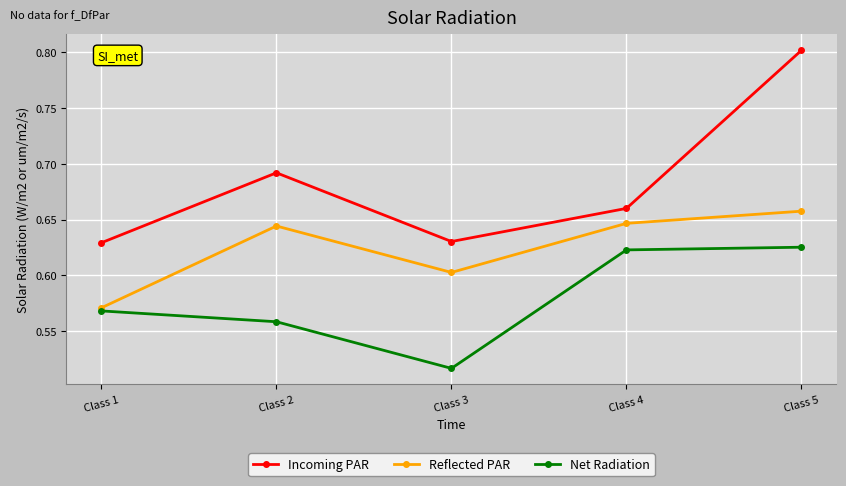

Which category has the highest value in the Reflected PAR series?

Class 5